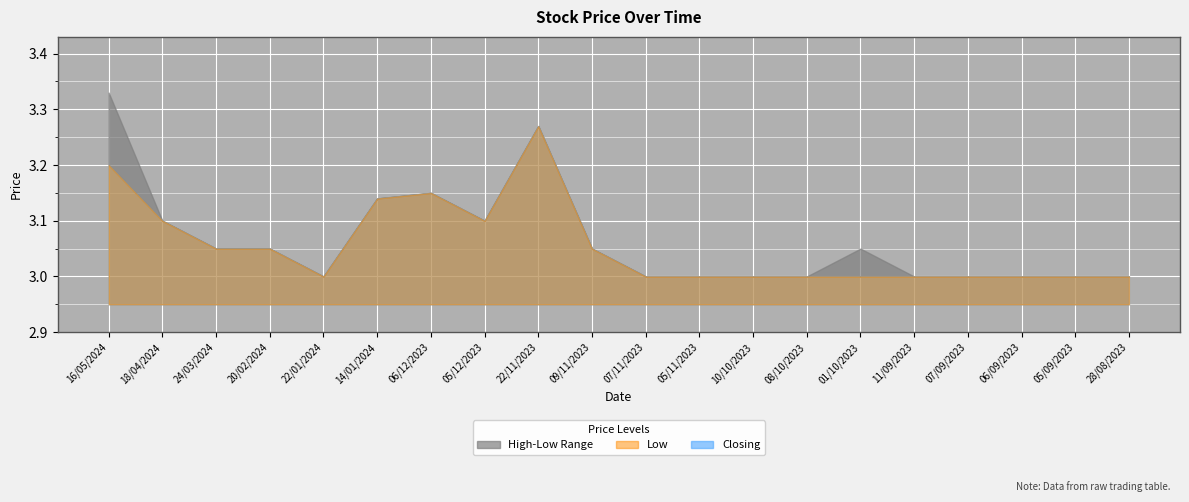

What is the difference between the Low values at 05/12/2023 and 05/11/2023?

0.1